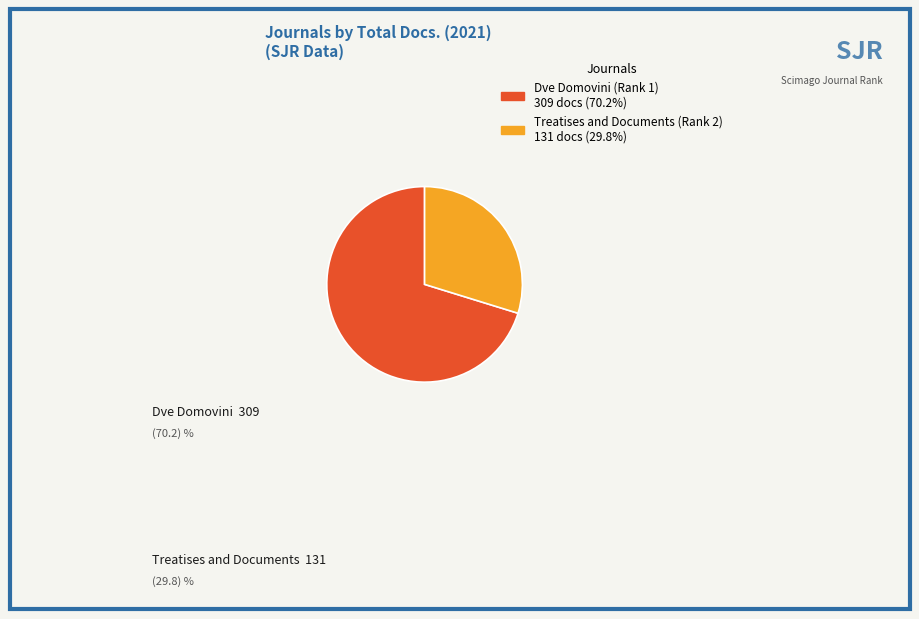

Is the sum of Treatises and Documents (Rank 2) and Dve Domovini (Rank 1) greater than half?

Yes